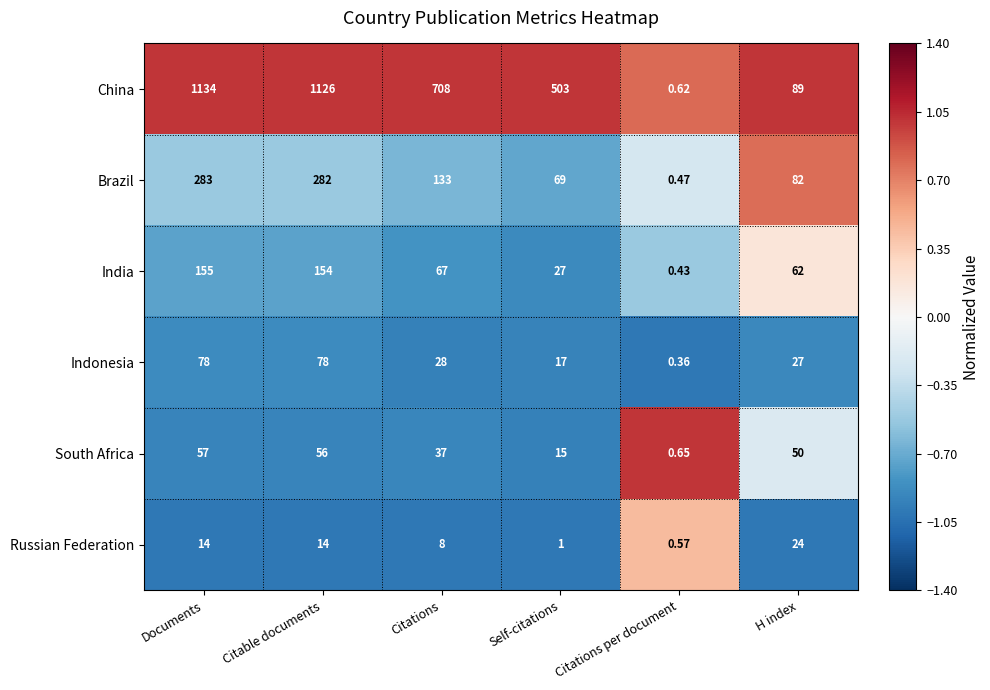

At how many categories does at least one series exceed 0?

6